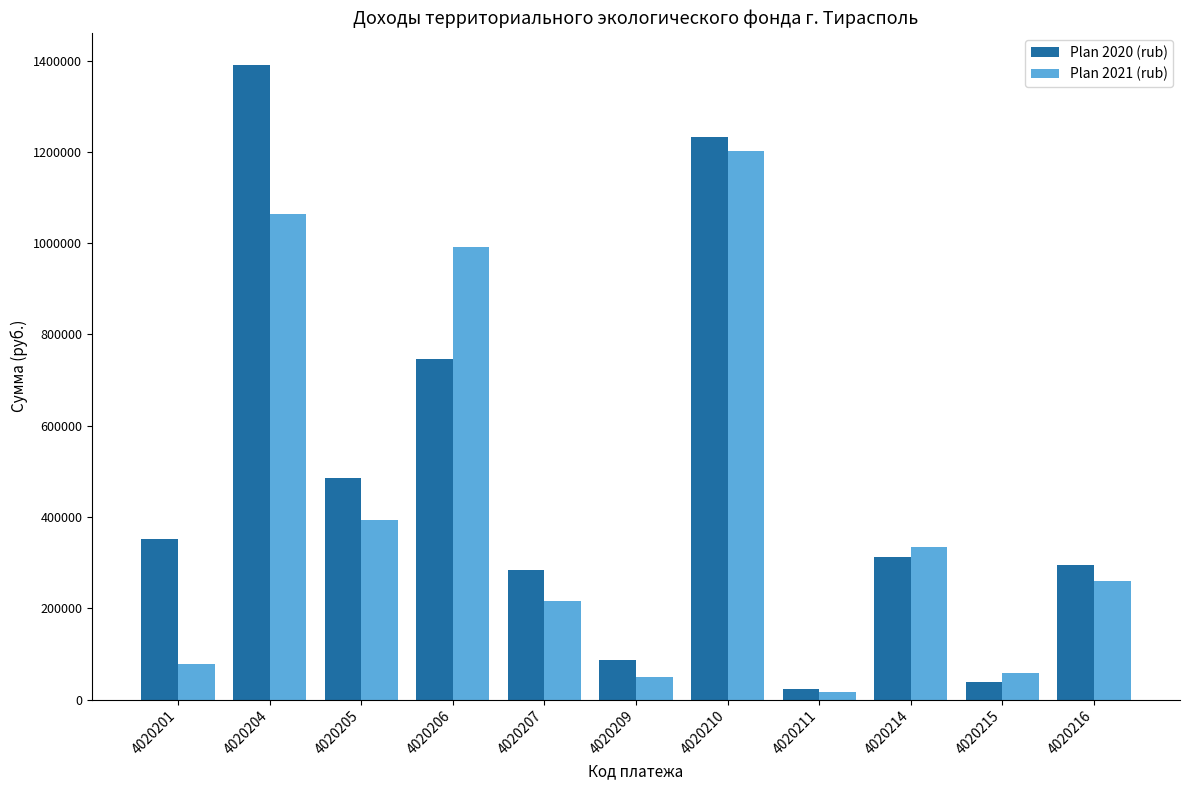

At which label does Plan 2021 (rub) first exceed 260306?

4020204